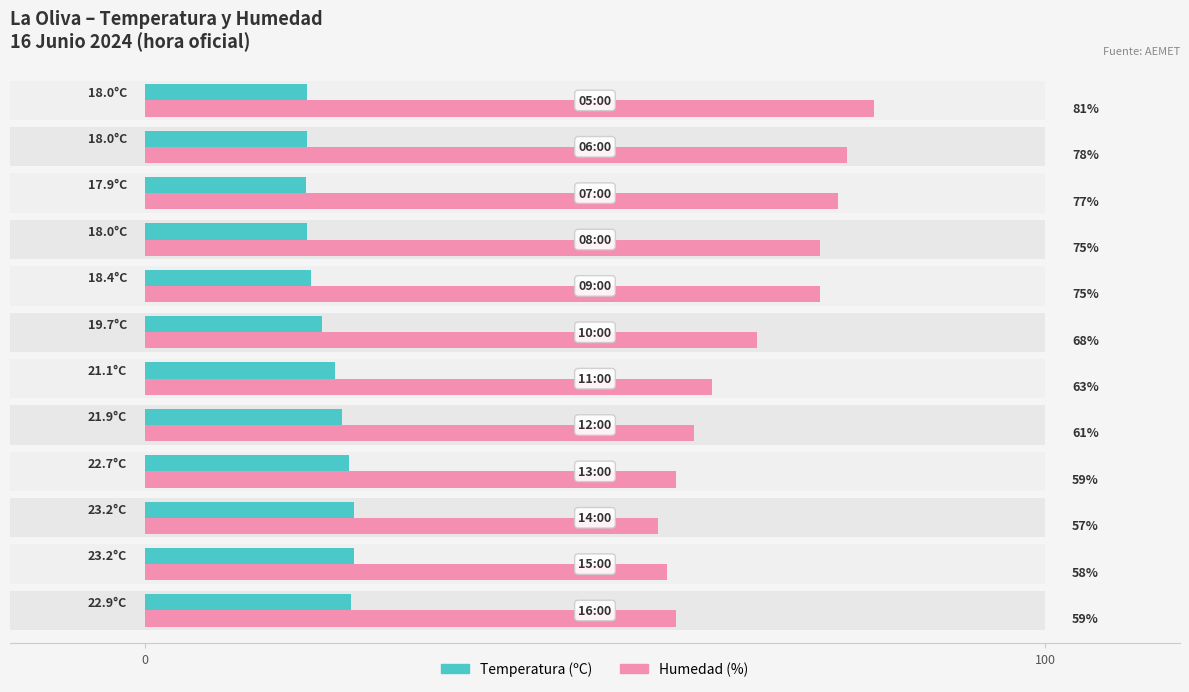

What is the average value of the Temperatura (ºC) series?

20.4